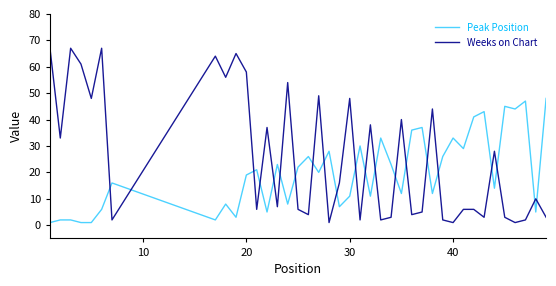

Which series has the largest range (max minus min)?

Weeks on Chart